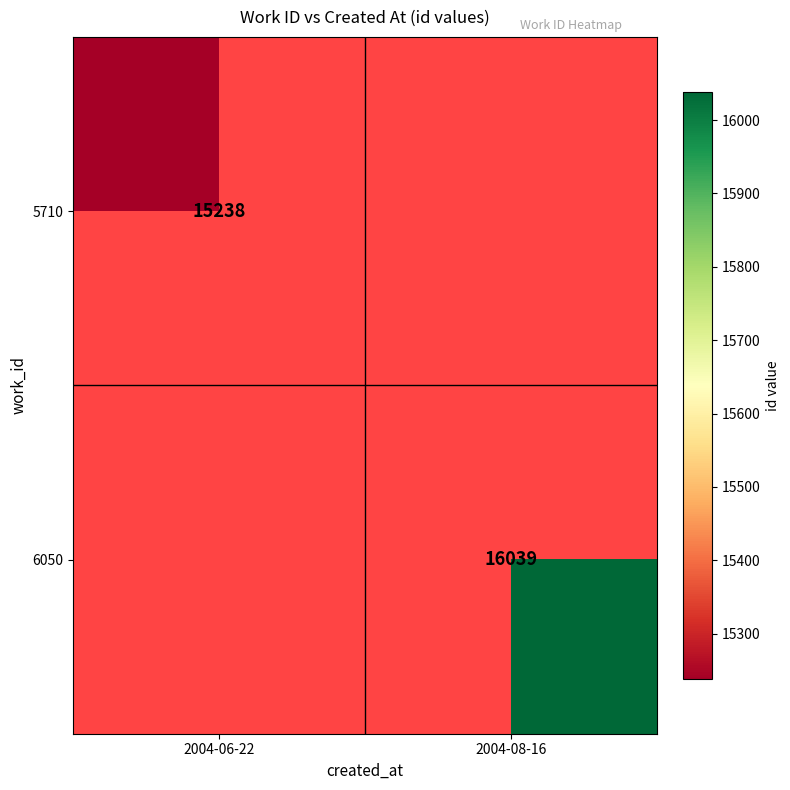

The value of 5710 at 2004-06-22 is 6988. True or false?

False